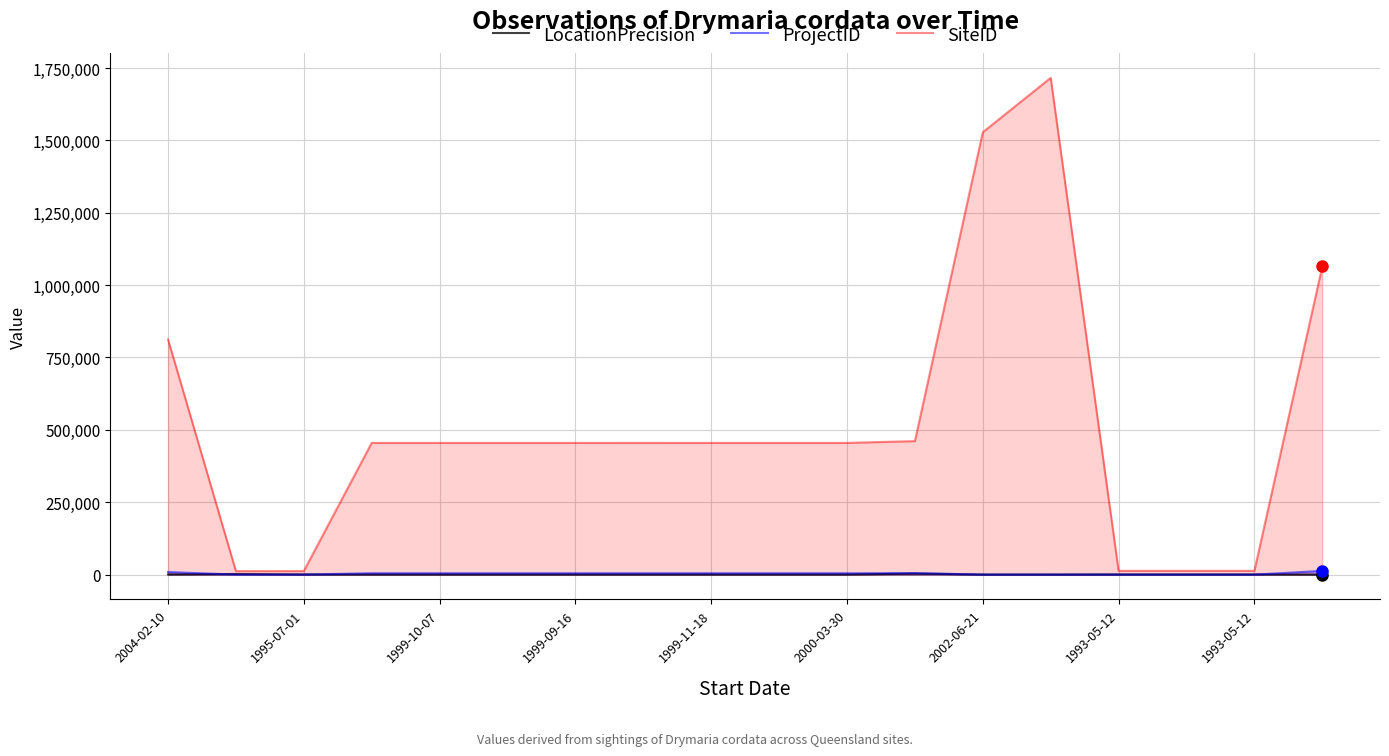

Where is ProjectID nearest to the value 6358?

11